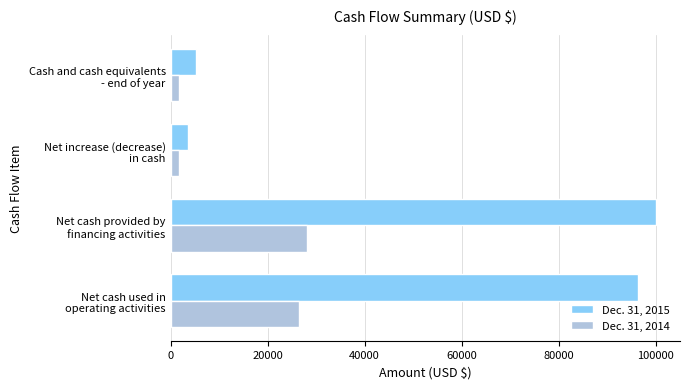

Rank the categories by Dec. 31, 2015 value from highest to lowest.

Net cash provided by
financing activities, Net cash used in
operating activities, Cash and cash equivalents
- end of year, Net increase (decrease)
in cash